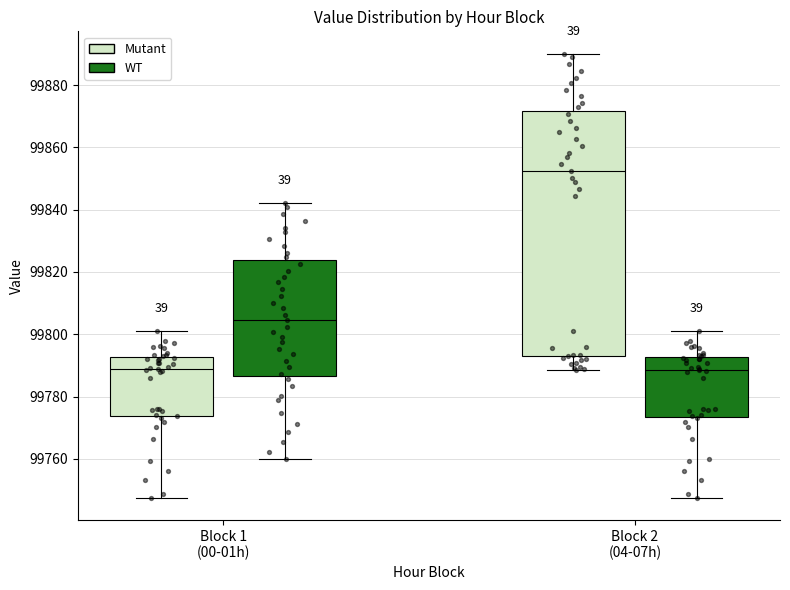

Reading left to right, read every box against the y-axis: the position of its median line, the range the box covers, and the ends of its whiskers. The values are not printed on the chart, so give them approximately, as read against the axis.

Block 1 (00-01h) (Mutant): median 99788, box 99774 to 99792, whiskers 99748 to 99802
Block 1 (00-01h) (WT): median 99804, box 99786 to 99824, whiskers 99760 to 99842
Block 2 (04-07h) (Mutant): median 99852, box 99794 to 99872, whiskers 99788 to 99890
Block 2 (04-07h) (WT): median 99788, box 99774 to 99792, whiskers 99748 to 99802